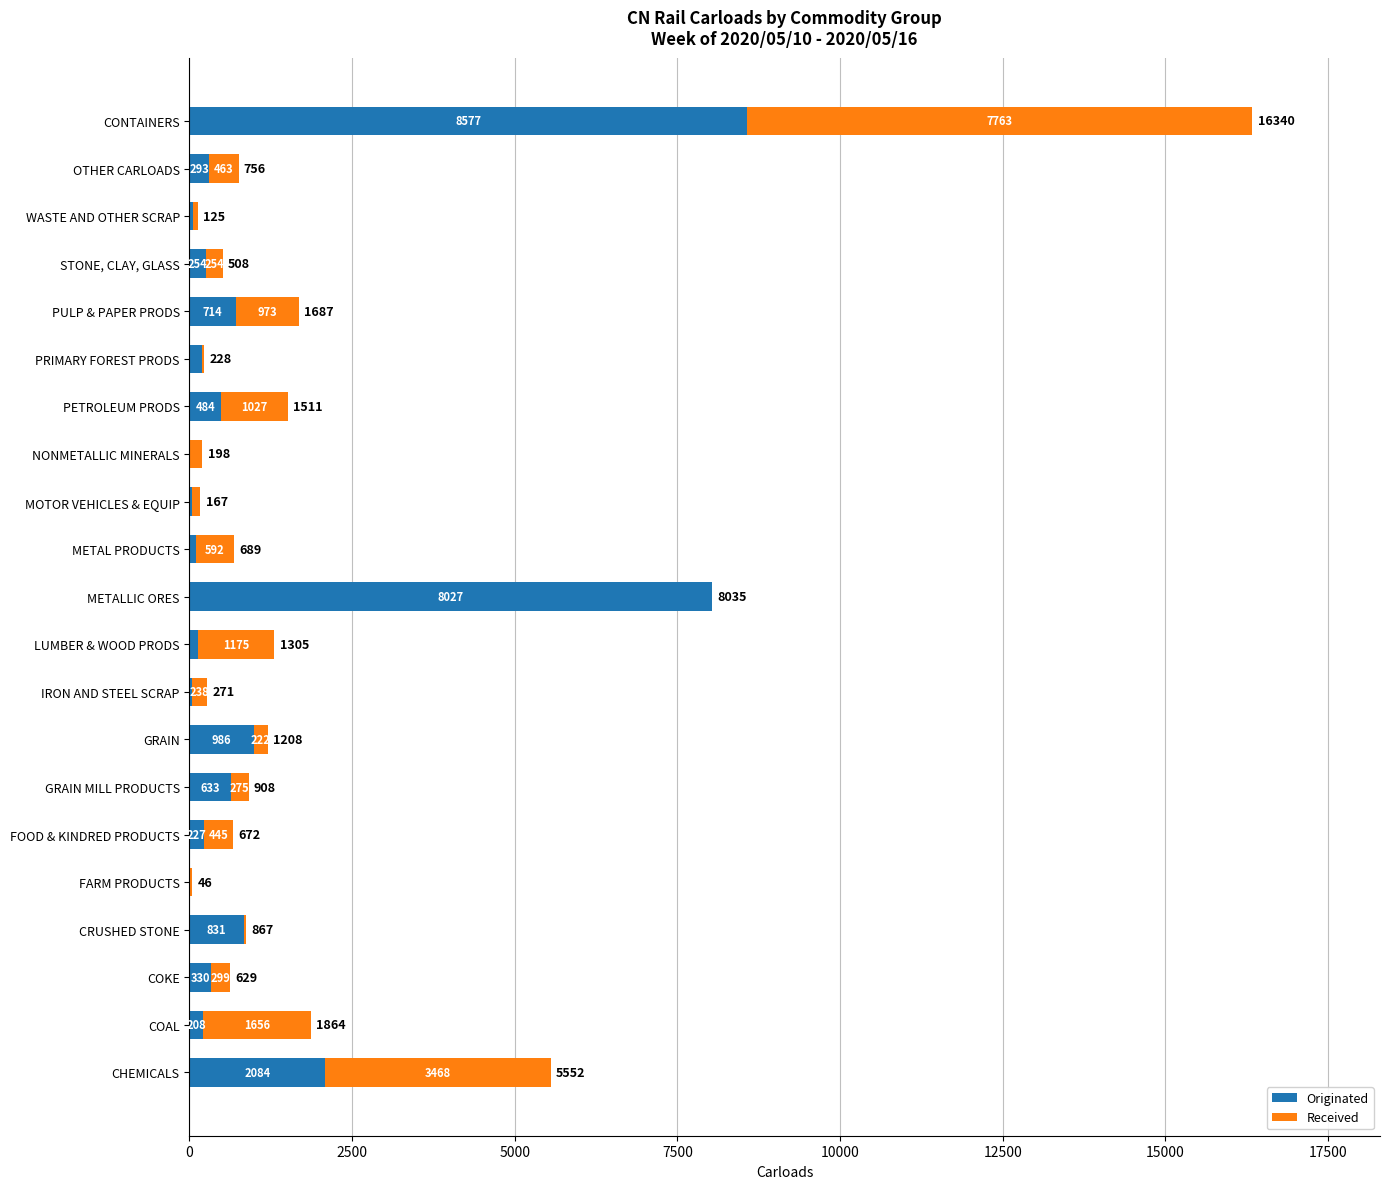

What is the sum of all Originated values?

24212